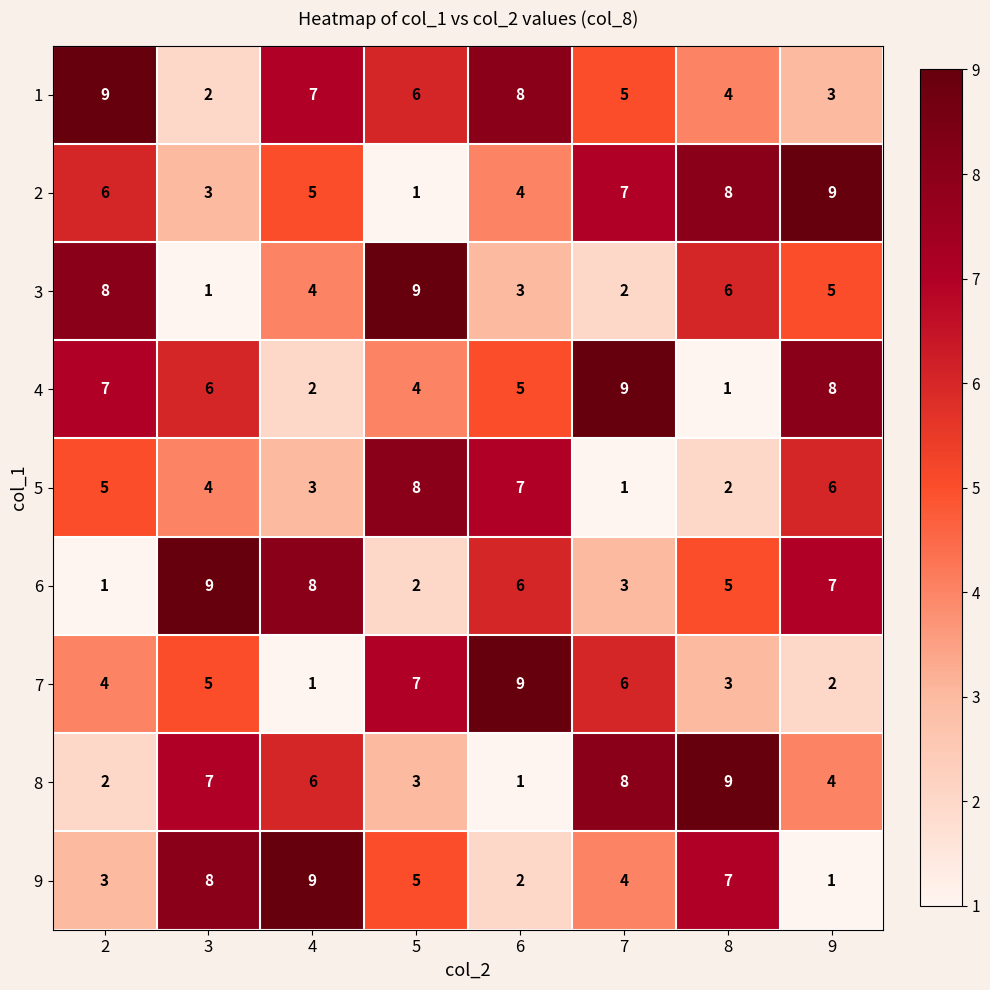

Count the number of data series in this chart.

9